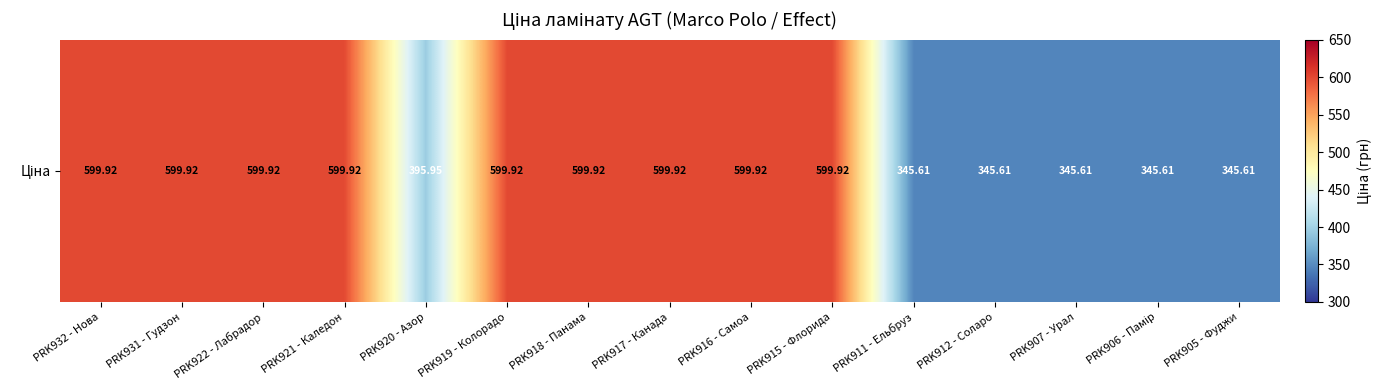

True or false: the data shows 599.9 at PRK916 - Самоа.

True